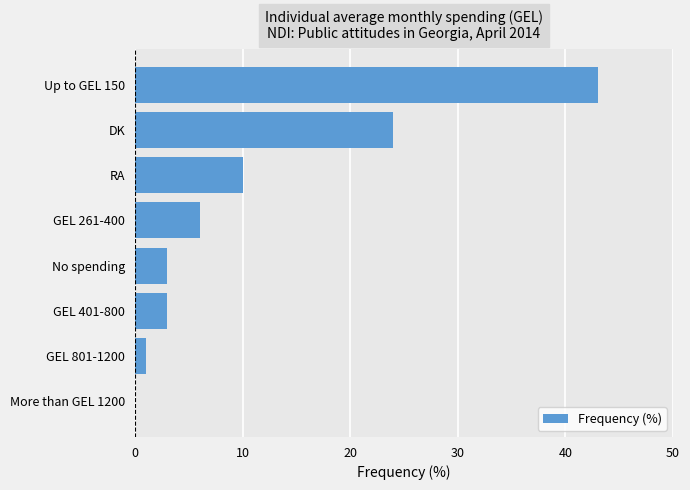

The chart shows a value of 58 at Up to GEL 150. True or false?

False